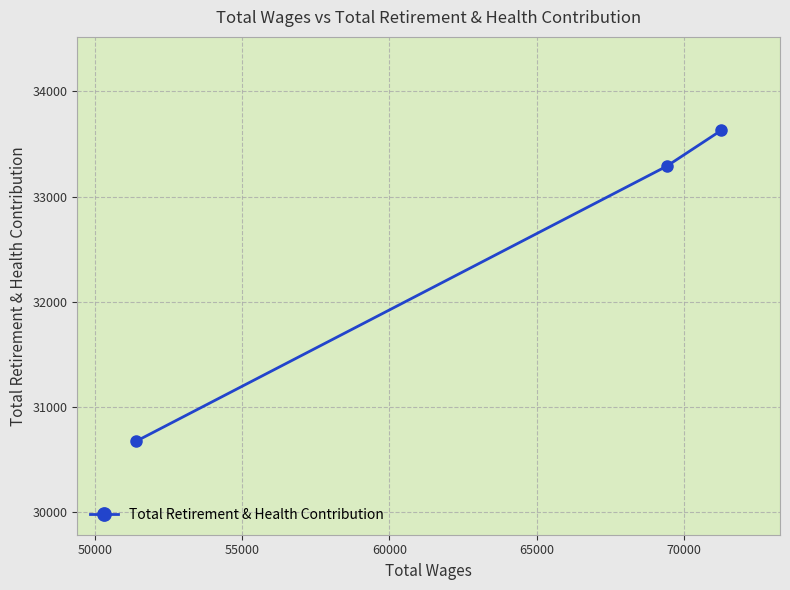

What is the maximum value shown in the chart?

33631.6